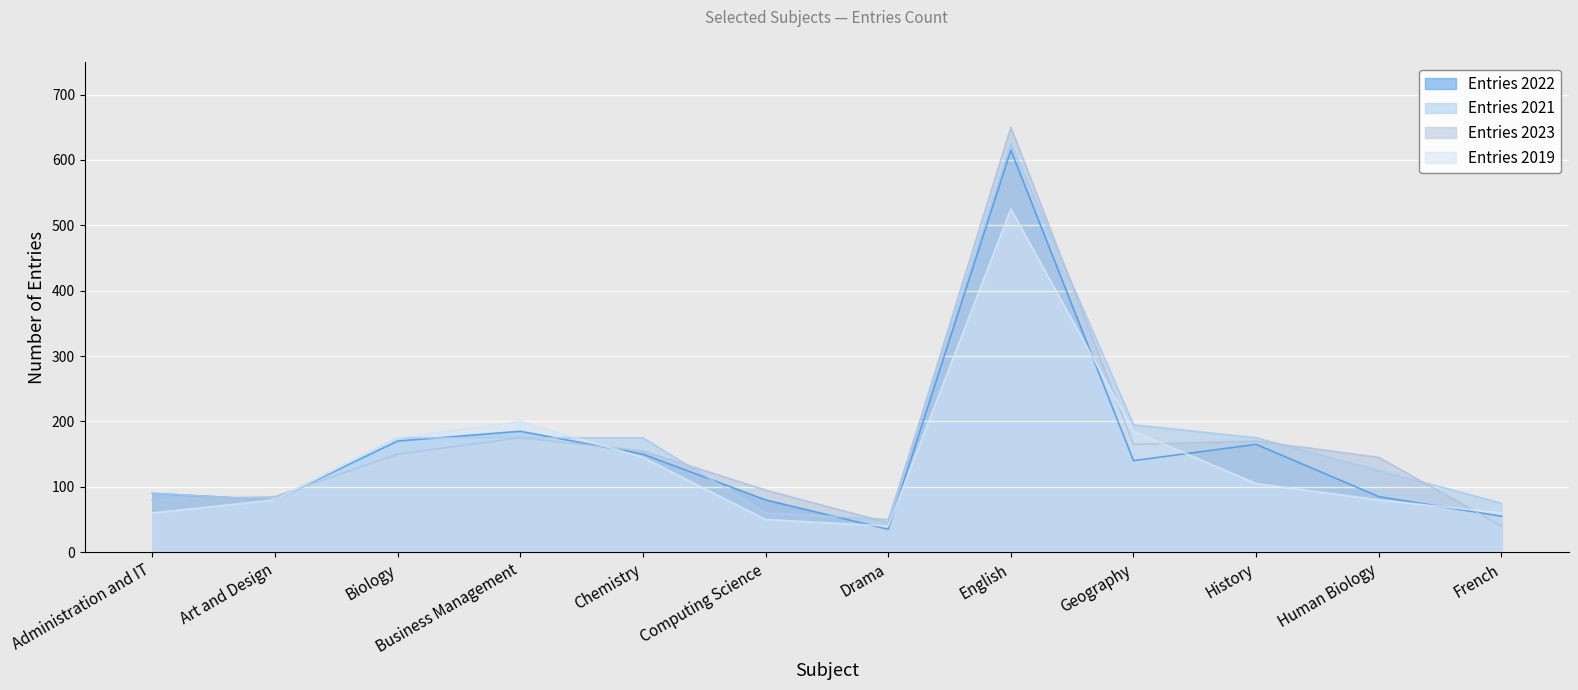

In Entries 2019, how many points are higher than both neighbors (excluding endpoints)?

2